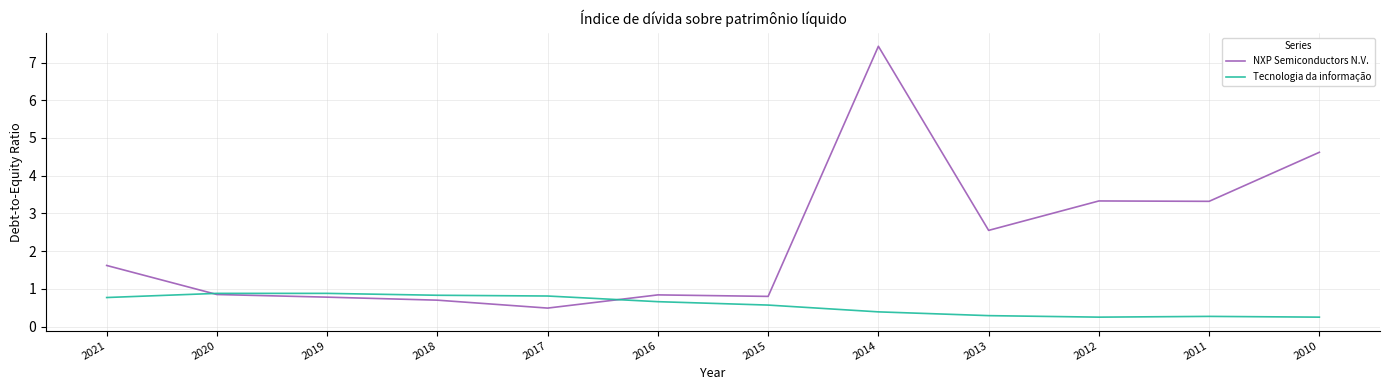

Which series has the widest spread of values?

NXP Semiconductors N.V.